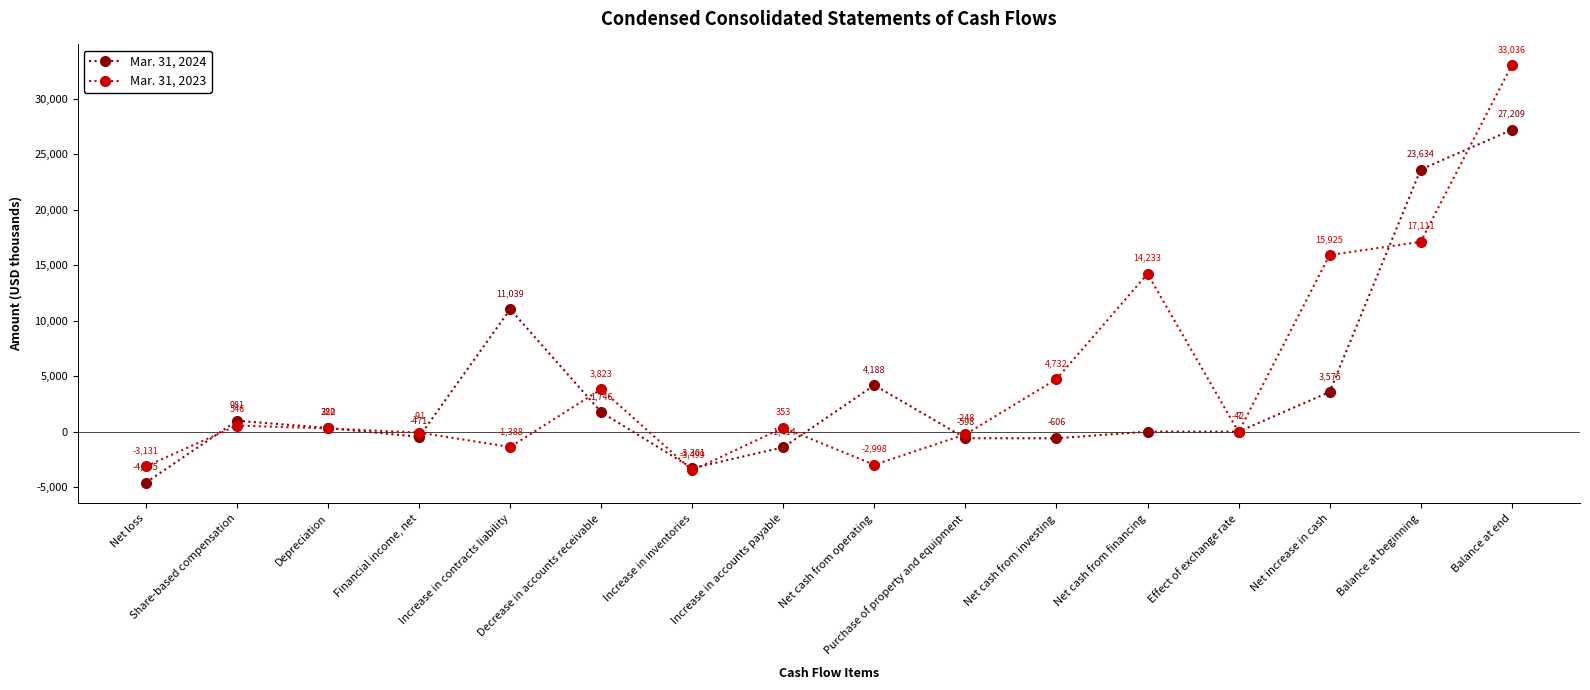

Which series has the largest range (max minus min)?

Mar. 31, 2023